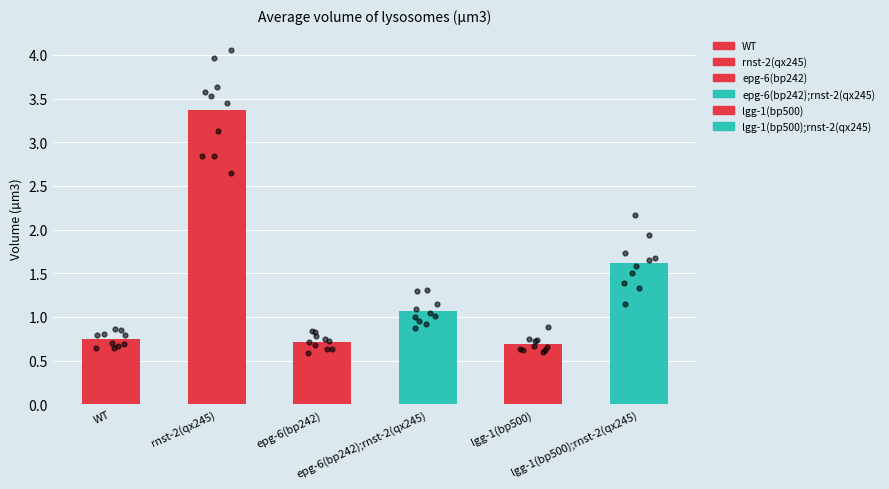

What are all the series names shown in the legend?

WT, rnst-2(qx245), epg-6(bp242), epg-6(bp242);rnst-2(qx245), lgg-1(bp500), lgg-1(bp500);rnst-2(qx245)